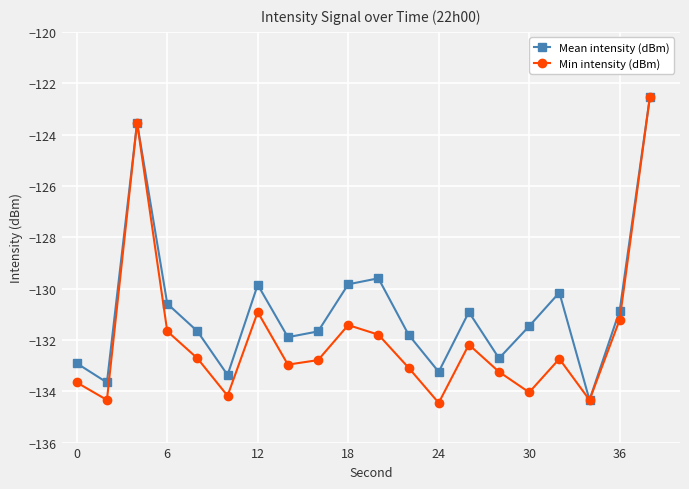

True or false: Min intensity (dBm) has more than 1 interior local peaks.

True